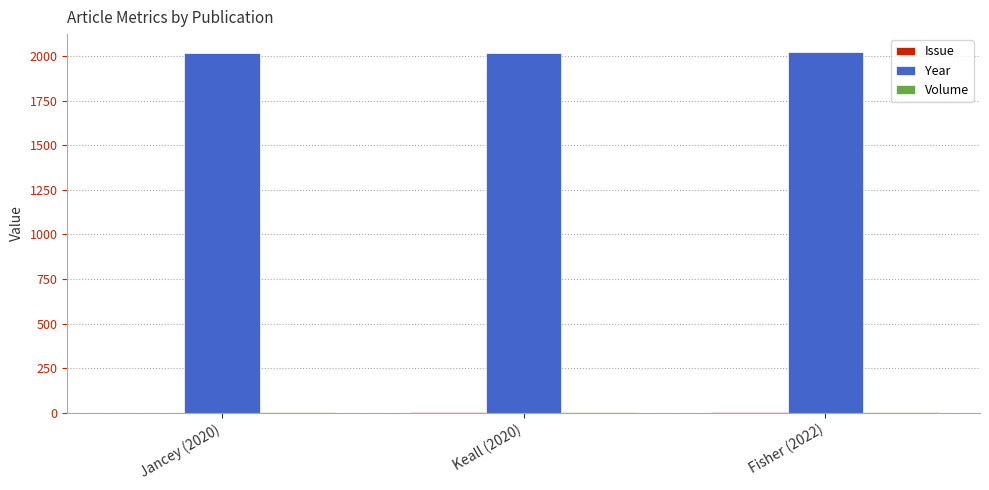

Is it true that Year equals 2022 at Fisher (2022)?

True